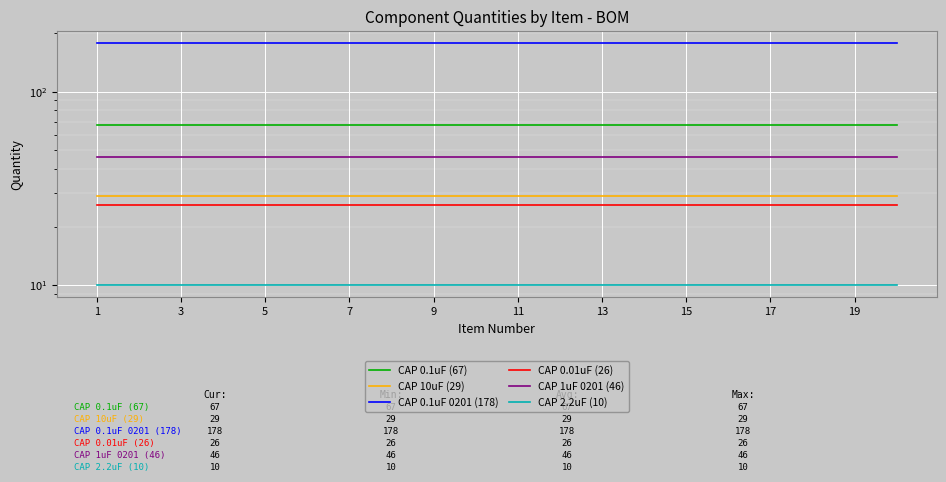

What is the smallest value displayed?

10